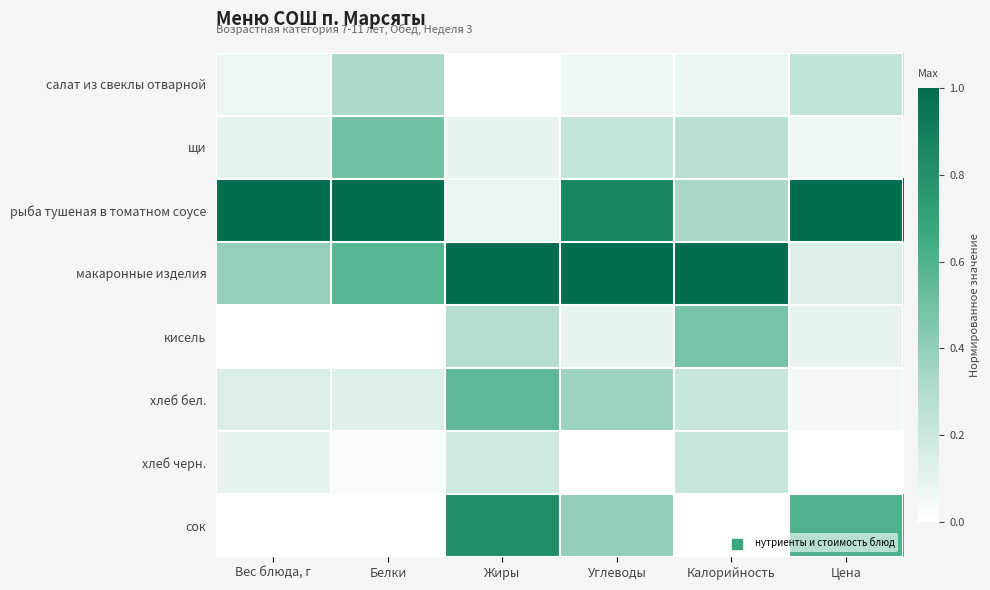

List the series in order of their peak value, lowest first.

хлеб черн., салат из свеклы отварной, кисель, щи, хлеб бел., сок, рыба тушеная в томатном соусе, макаронные изделия